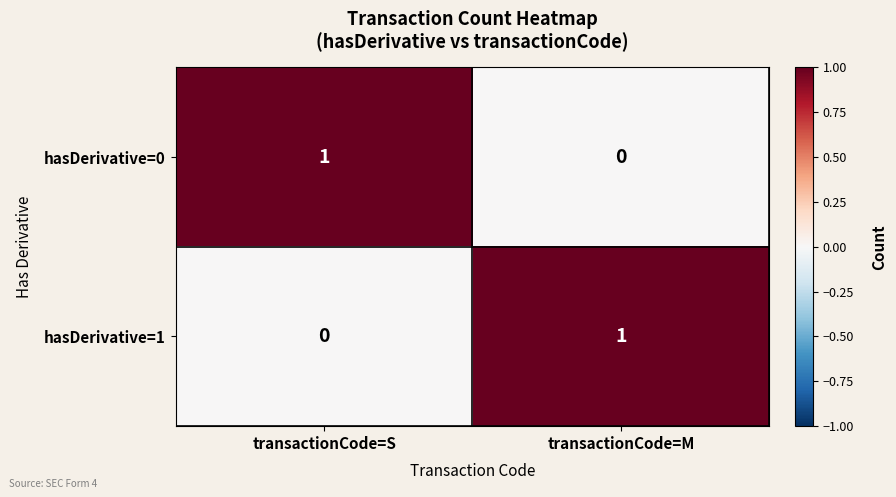

Reading left to right, transcribe all the data shown in this chart.

hasDerivative=0: 1	0
hasDerivative=1: 0	1